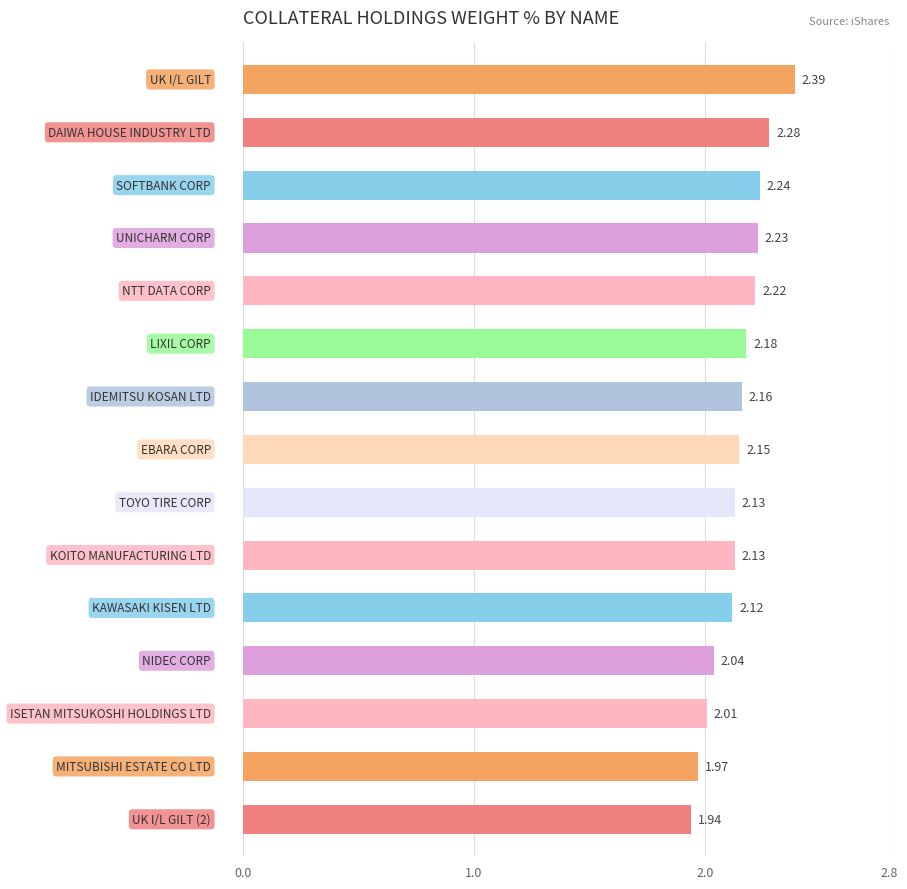

How many data points are above 2?

13